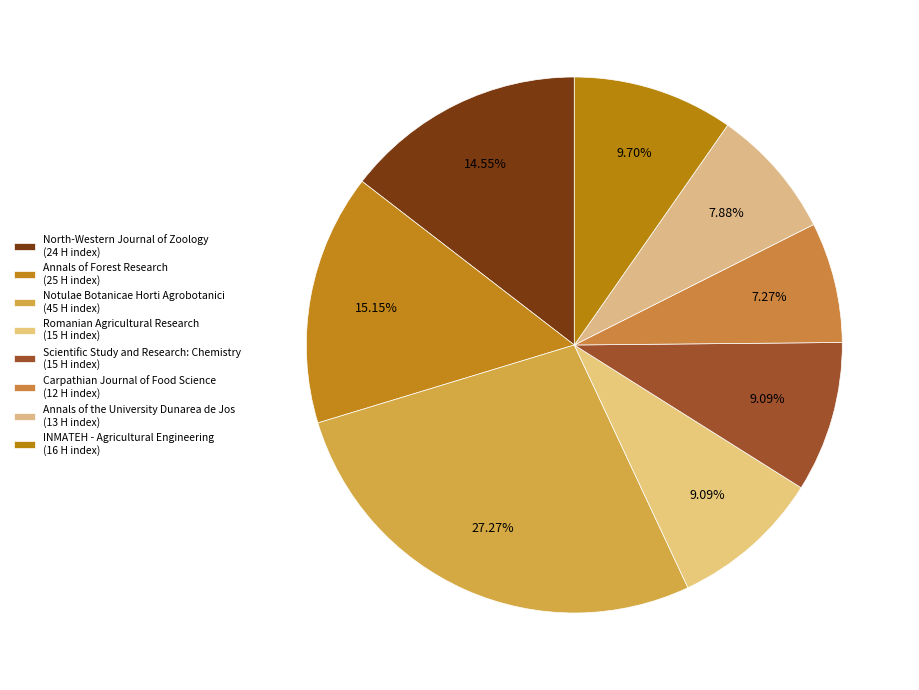

The Annals of Forest Research slice represents 15% of the pie. True or false?

True